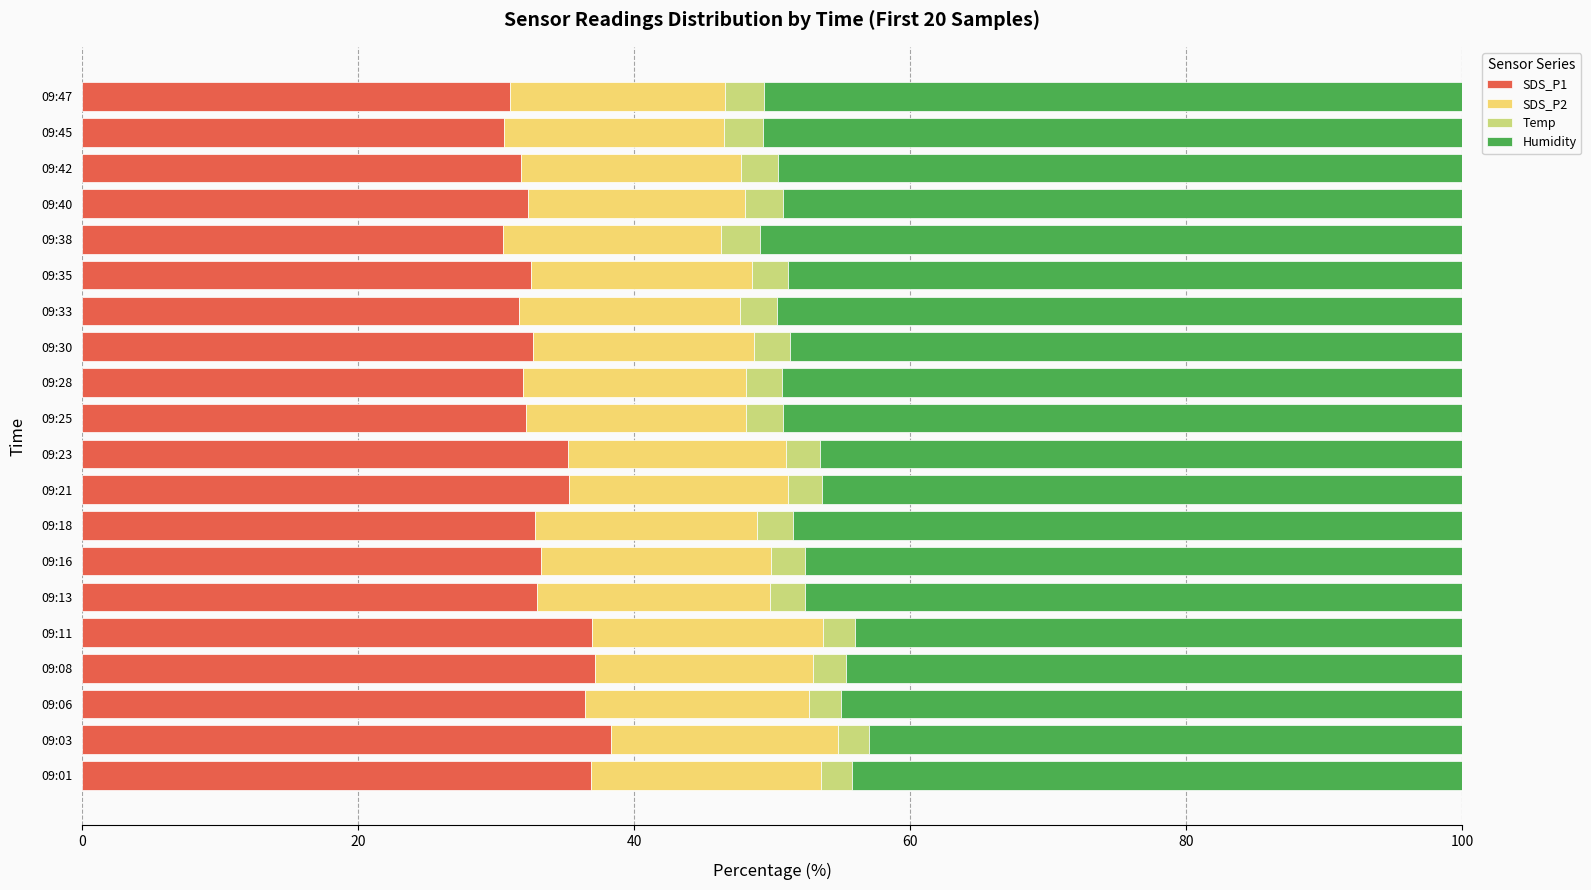

What are all the series names shown in the legend?

SDS_P1, SDS_P2, Temp, Humidity